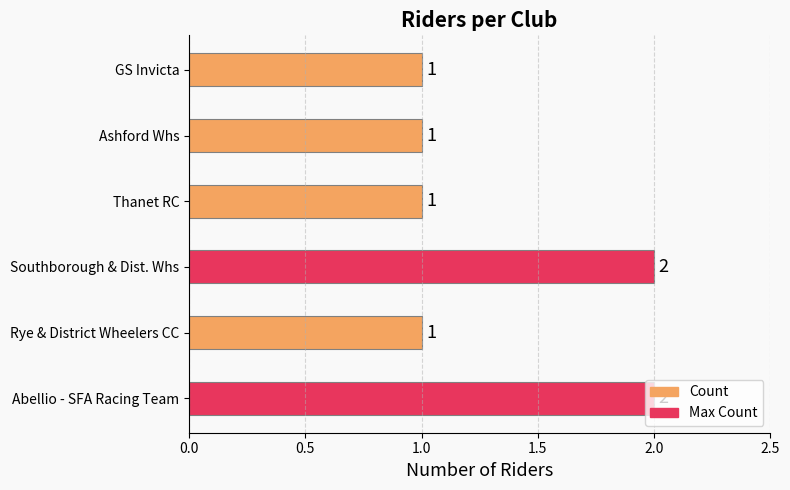

The value at Ashford Whs is 1. True or false?

True